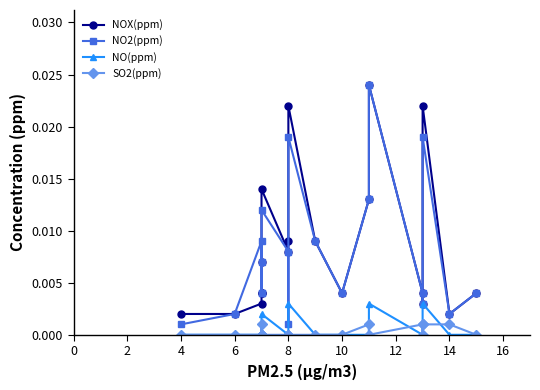

Which series has the widest spread of values?

NO2(ppm)